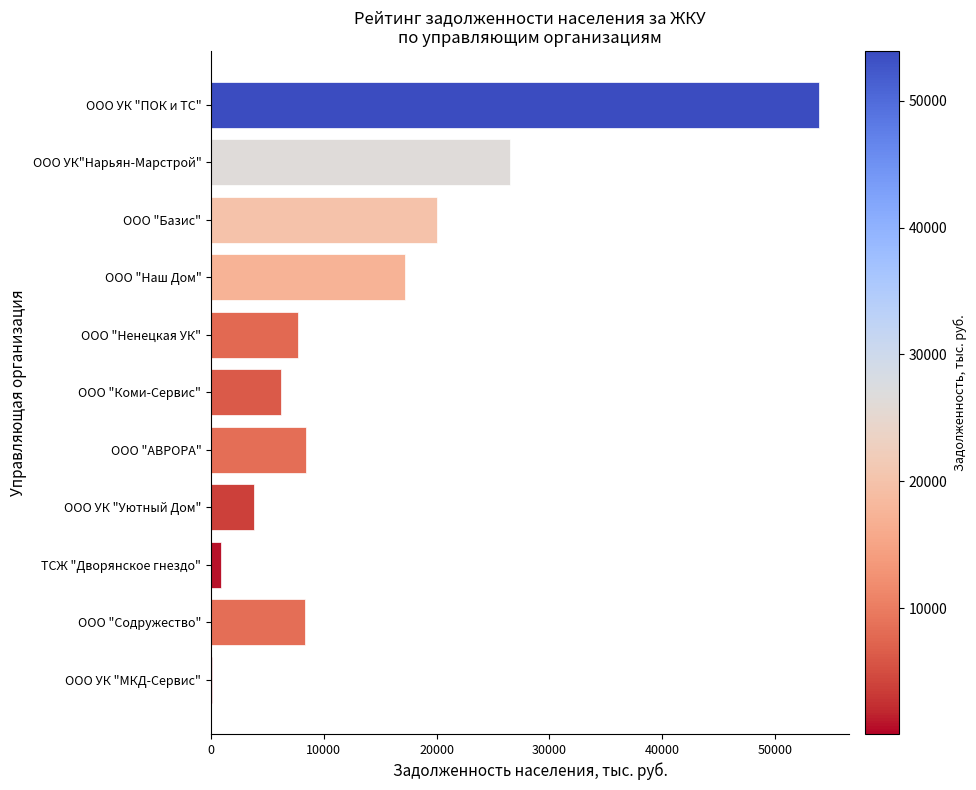

Read the value at ООО "Коми-Сервис".

6231.9